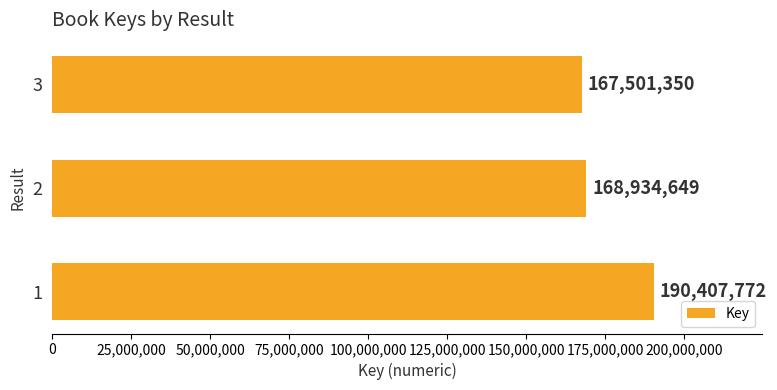

Count the number of categories in the chart.

3